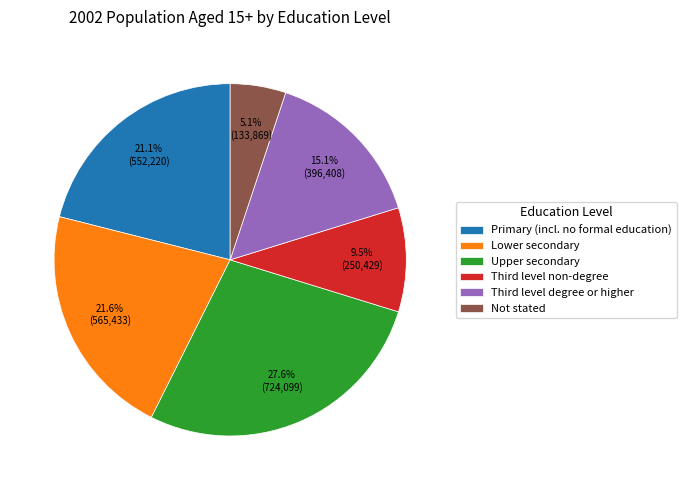

To the nearest percent, what portion does Lower secondary represent?

22%